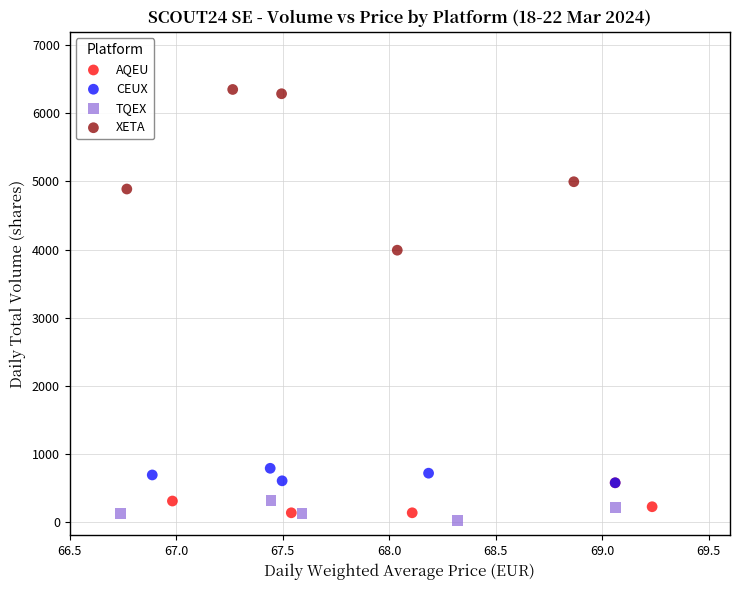

Which series contains the highest Y value?

XETA